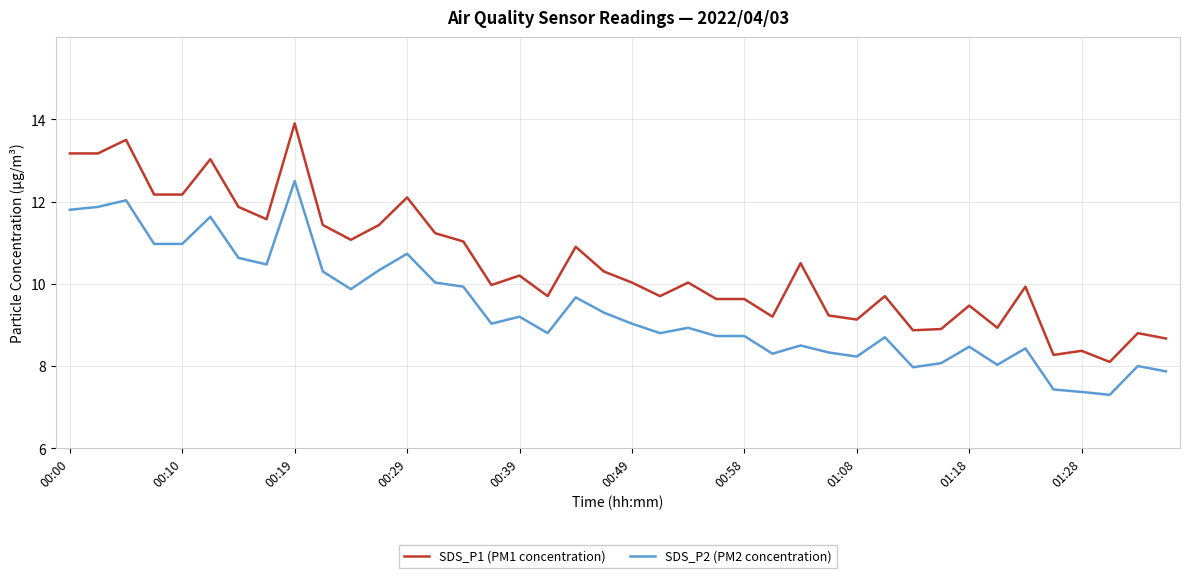

True or false: SDS_P1 (PM1 concentration) and SDS_P2 (PM2 concentration) cross at least once.

False